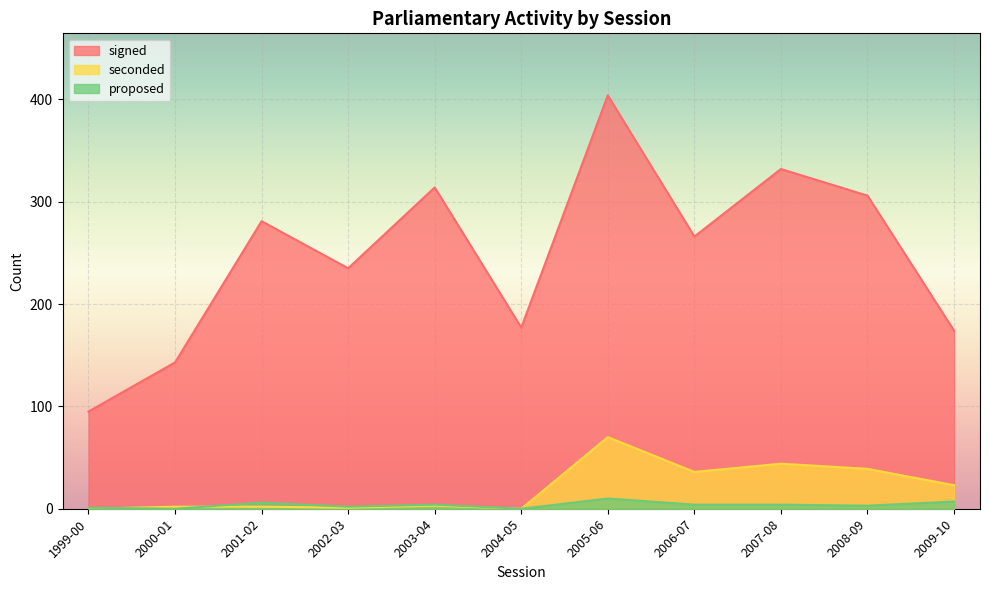

At 2006-07, list the series in order from largest to smallest.

signed, seconded, proposed